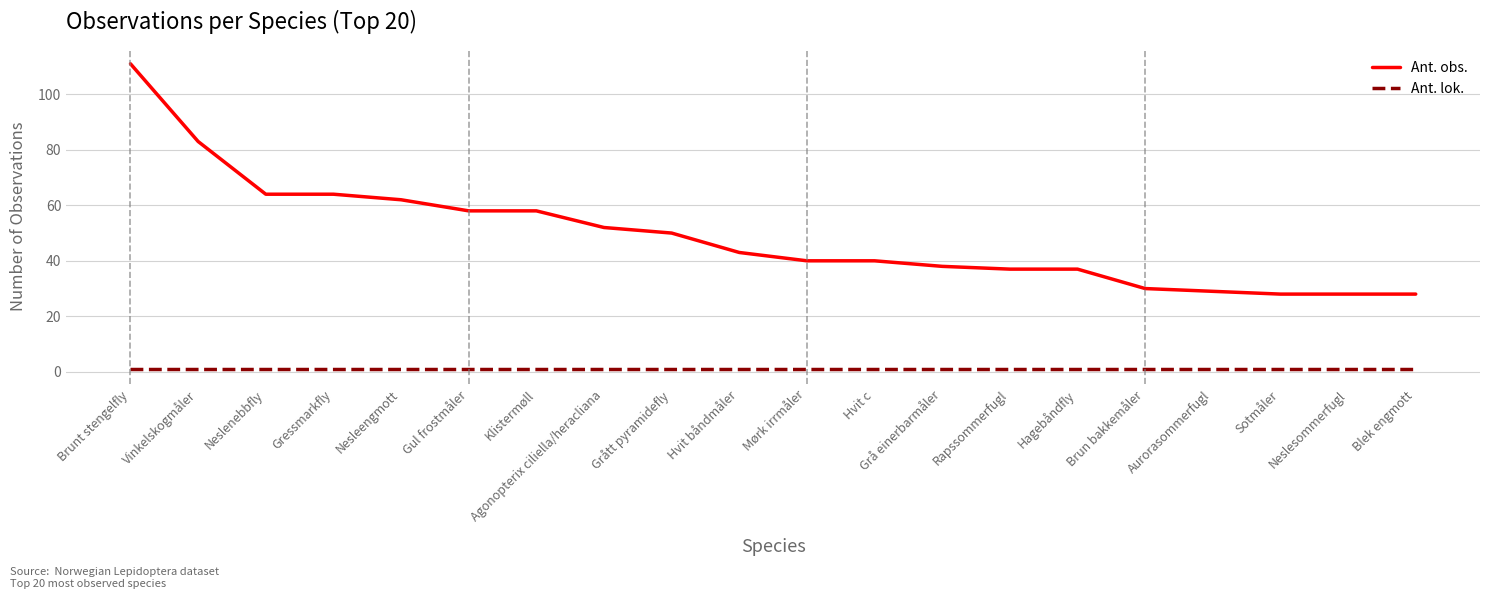

Is the value of Ant. lok. at Hvit c greater than the value of Ant. obs. at Brunt stengelfly?

No